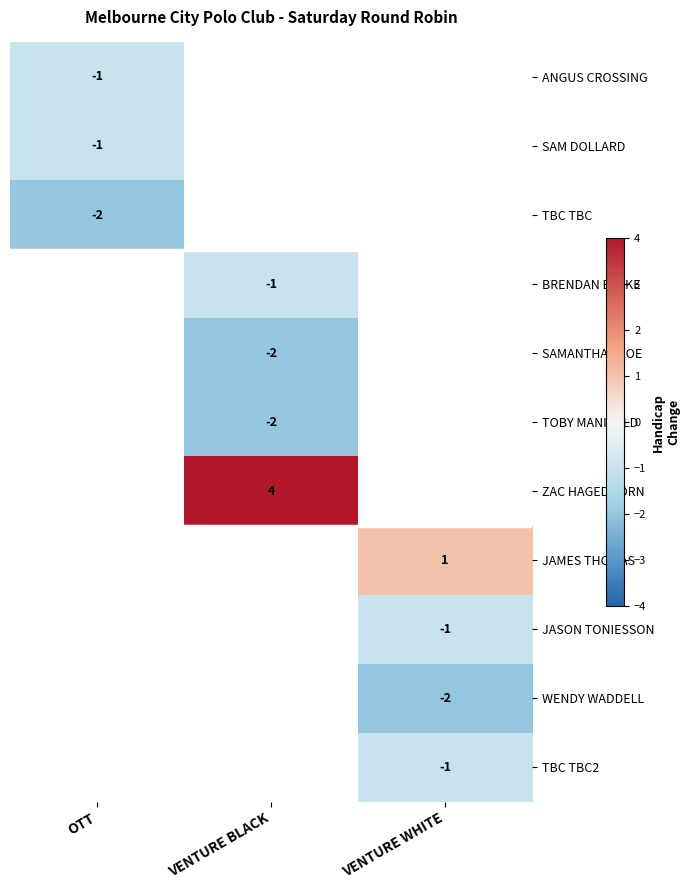

Is the value of BRENDAN BLAKE at VENTURE BLACK greater than the value of TBC TBC at OTT?

Yes